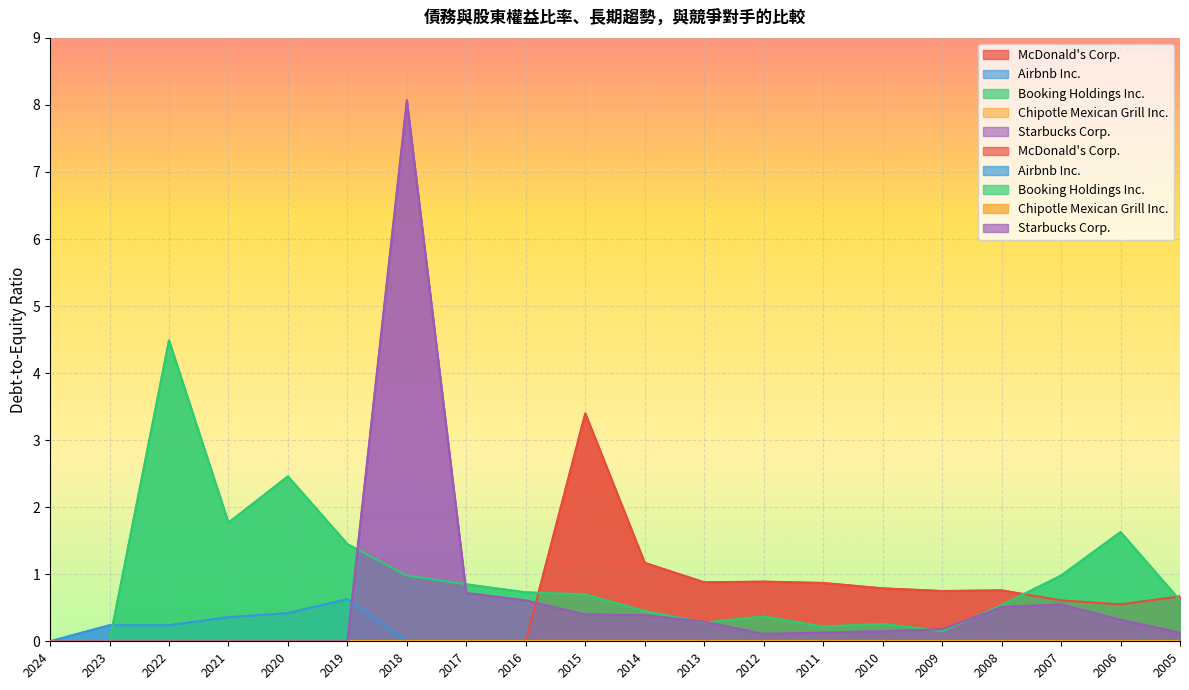

Reading left to right, extract all data points from this chart.

McDonald's Corp.: 2024=0.0	2023=0.0	2022=0.0	2021=0.0	2020=0.0	2019=0.0	2018=0.0	2017=0.0	2016=0.0	2015=3.4	2014=1.2	2013=0.9	2012=0.9	2011=0.9	2010=0.8	2009=0.8	2008=0.8	2007=0.6	2006=0.6	2005=0.7
Airbnb Inc.: 2024=0.0	2023=0.2	2022=0.2	2021=0.4	2020=0.4	2019=0.6	2018=0.0	2017=0.0	2016=0.0	2015=0.0	2014=0.0	2013=0.0	2012=0.0	2011=0.0	2010=0.0	2009=0.0	2008=0.0	2007=0.0	2006=0.0	2005=0.0
Booking Holdings Inc.: 2024=0.0	2023=0.0	2022=4.5	2021=1.8	2020=2.5	2019=1.4	2018=1.0	2017=0.8	2016=0.7	2015=0.7	2014=0.5	2013=0.3	2012=0.4	2011=0.2	2010=0.3	2009=0.1	2008=0.5	2007=1.0	2006=1.6	2005=0.6
Starbucks Corp.: 2024=0.0	2023=0.0	2022=0.0	2021=0.0	2020=0.0	2019=0.0	2018=8.1	2017=0.7	2016=0.6	2015=0.4	2014=0.4	2013=0.3	2012=0.1	2011=0.1	2010=0.1	2009=0.2	2008=0.5	2007=0.6	2006=0.3	2005=0.1